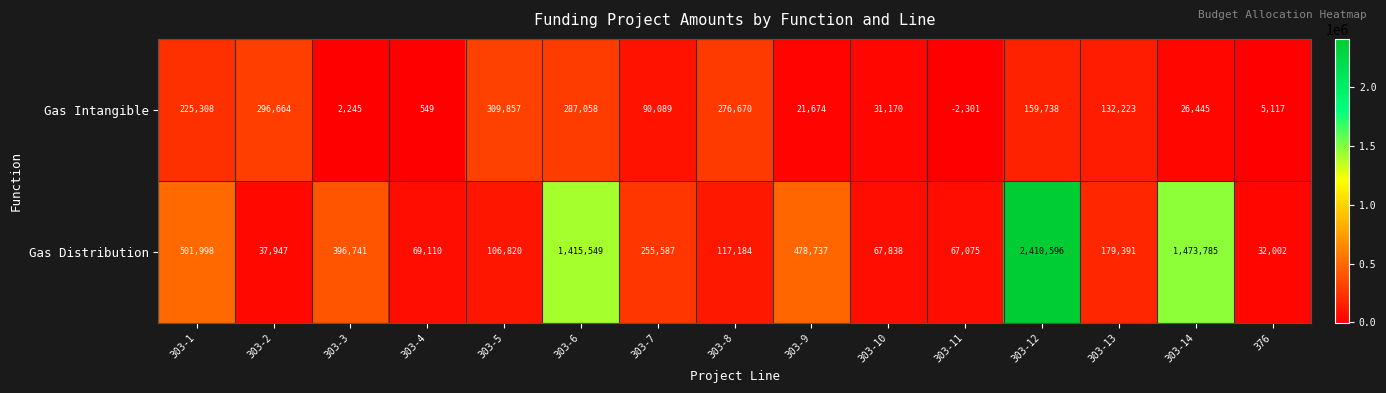

The Gas Intangible series shows 46157 at 303-14. True or false?

False